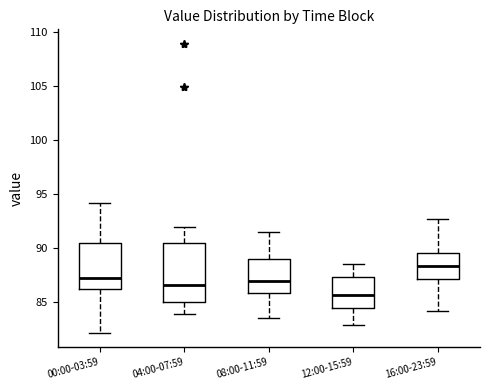

Reading left to right, transcribe this box plot: for each box, give where its median line is, the range the box spans, and where its two whiskers end, as read against the y-axis. The values are not printed on the chart, so give them approximately, as read against the axis.

00:00-03:59: median 87.0, box 86.5 to 90.5, whiskers 82.0 to 94.0
04:00-07:59: median 86.5, box 85.0 to 90.5, whiskers 84.0 to 92.0
08:00-11:59: median 87.0, box 86.0 to 89.0, whiskers 83.5 to 91.5
12:00-15:59: median 85.5, box 84.5 to 87.5, whiskers 83.0 to 88.5
16:00-23:59: median 88.5, box 87.0 to 89.5, whiskers 84.0 to 92.5